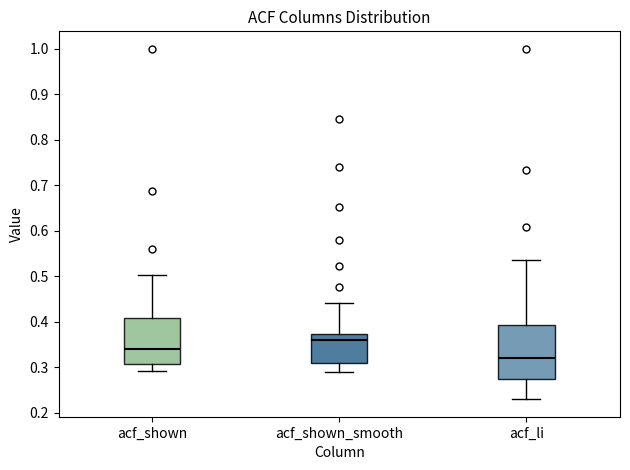

Where is the lower edge of the box for acf_shown_smooth on the y-axis? The values are not printed on the chart, so give them approximately, as read against the axis.

0.31